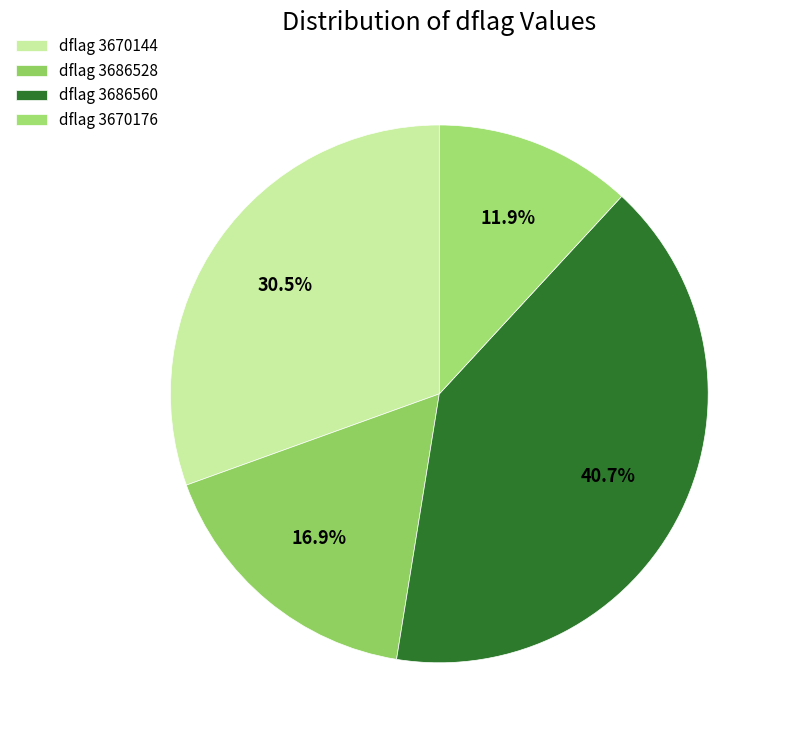

Count the number of slices in the pie.

4